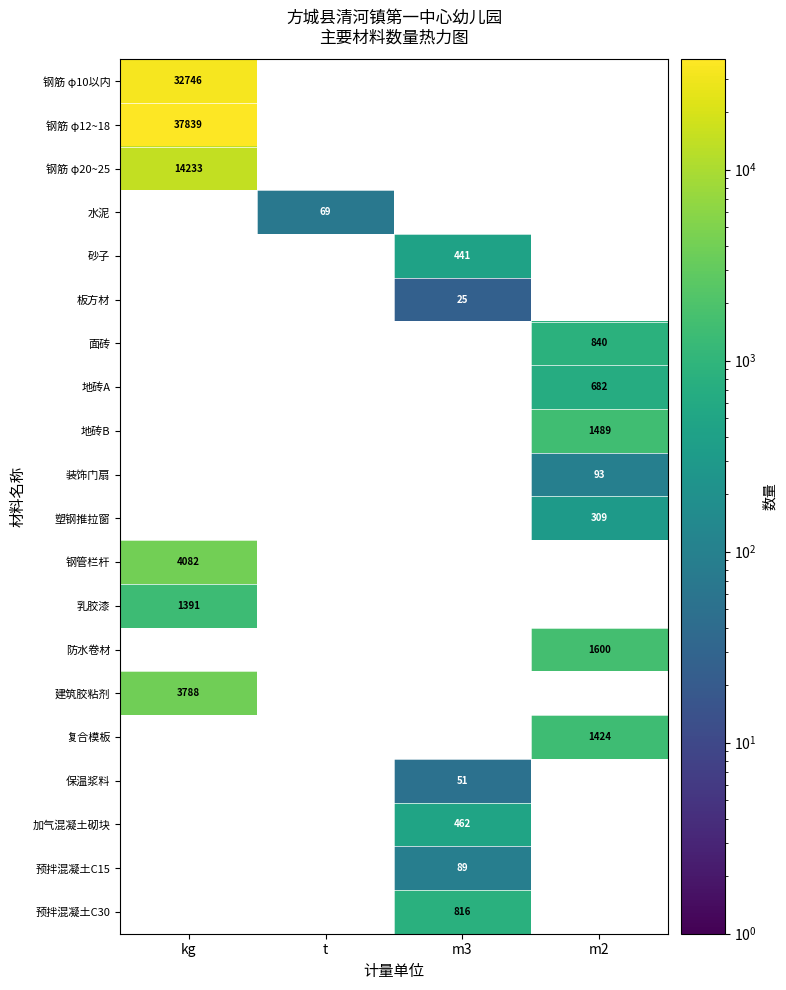

Is the value of 加气混凝土砌块 at m3 greater than the value of 装饰门扇 at m2?

Yes